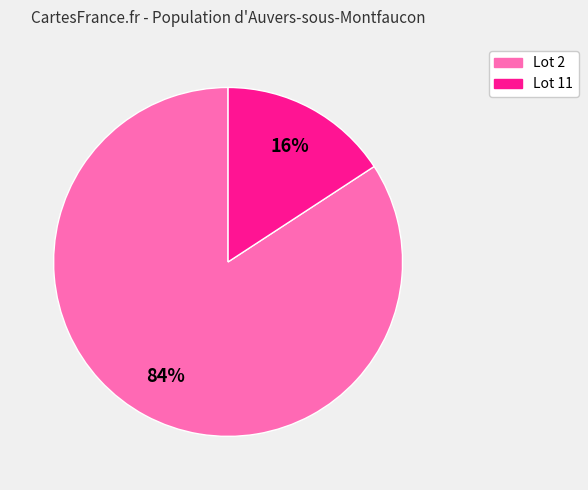

Is there any slice that represents more than half of the pie?

Yes